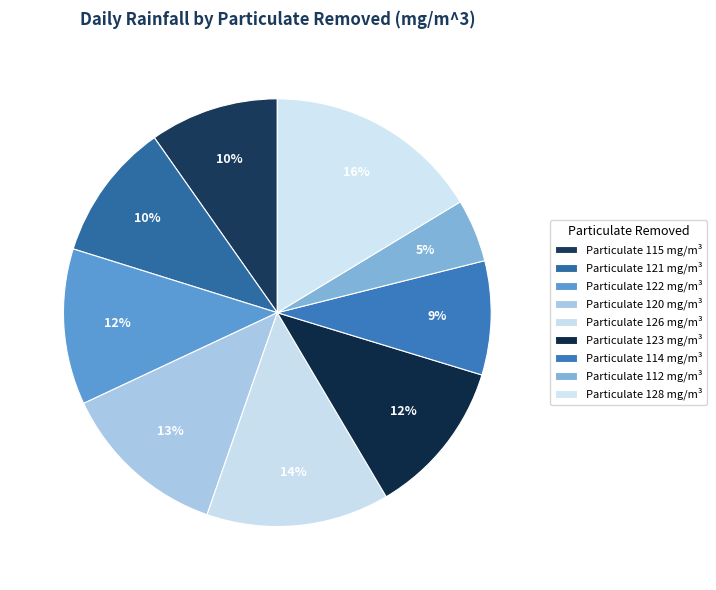

To the nearest percent, what is the average slice percentage?

11%